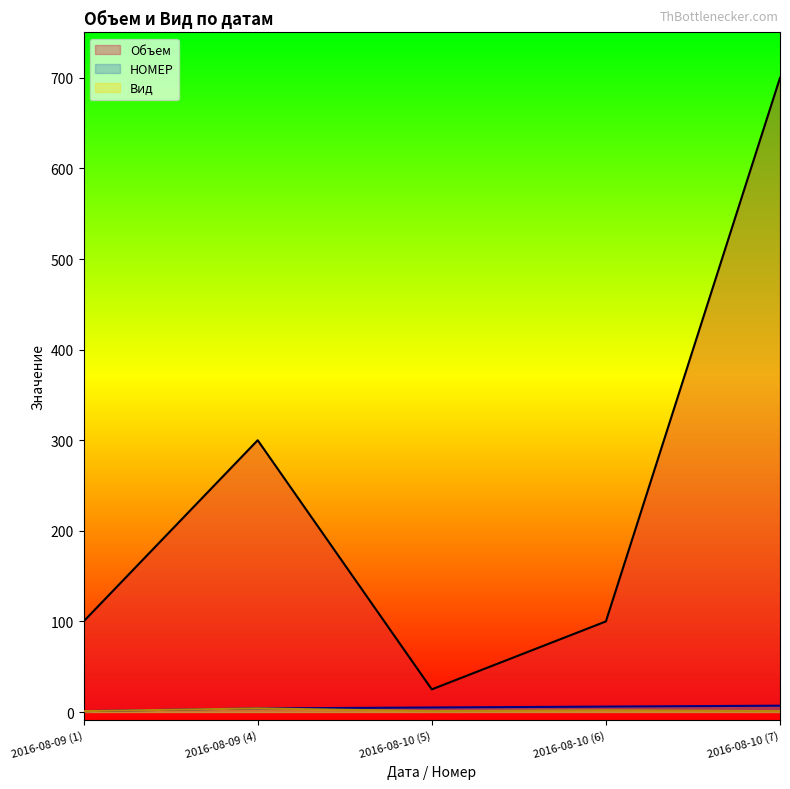

True or false: Вид and Объем intersect in this chart.

False